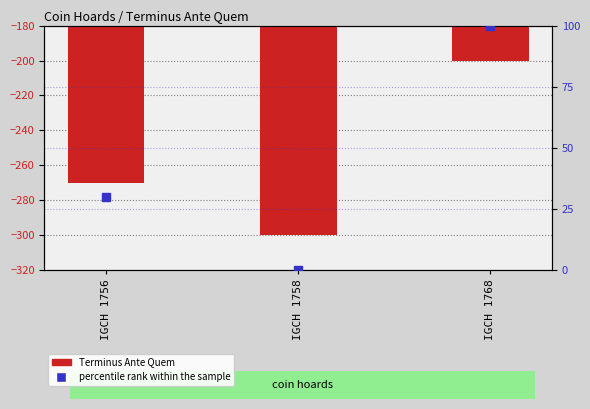

Is the value of percentile rank within the sample at IGCH 1756 greater than the value of Terminus Ante Quem at IGCH 1756?

Yes